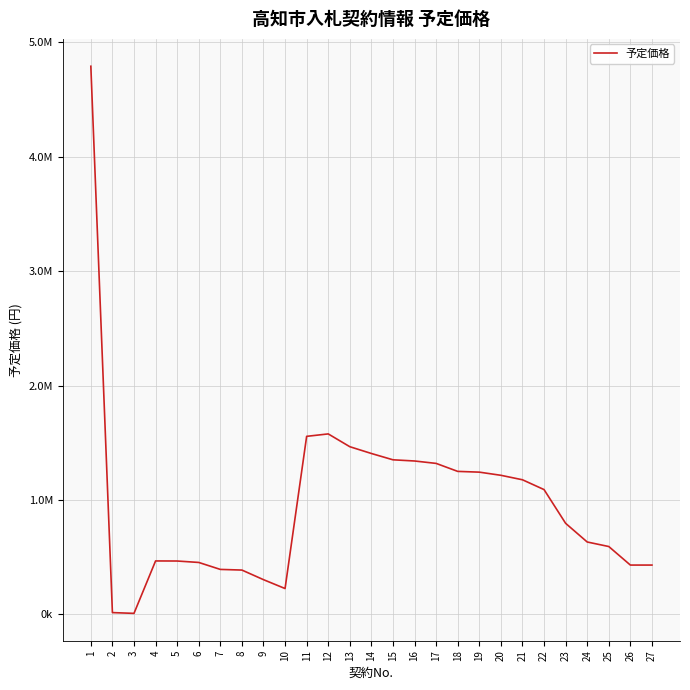

The value at 11 is 1557088. True or false?

True